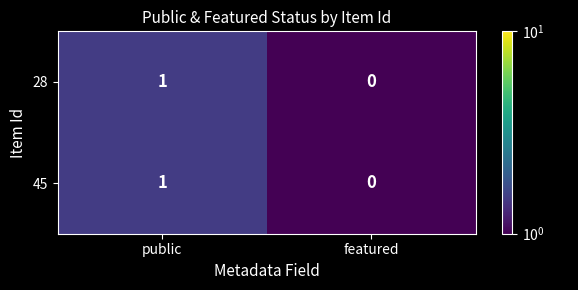

The 45 series shows 0 at featured. True or false?

True